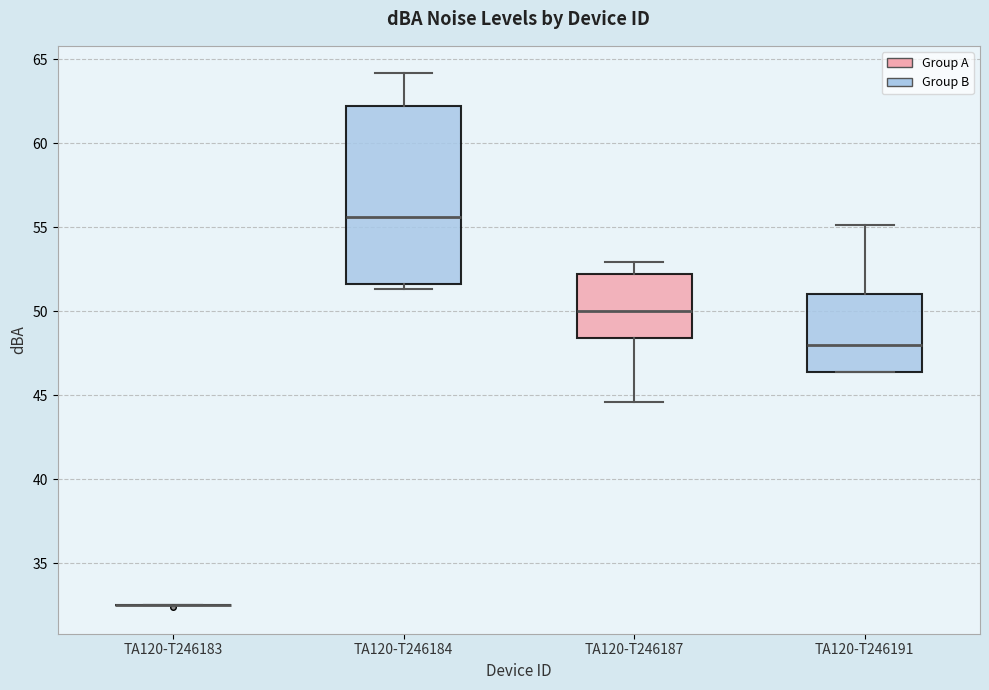

Reading left to right, read every box against the y-axis: the position of its median line, the range the box covers, and the ends of its whiskers. The values are not printed on the chart, so give them approximately, as read against the axis.

TA120-T246183: box collapsed to a line at 32.5, whiskers 32.5 to 32.5
TA120-T246184: median 55.5, box 51.5 to 62.0, whiskers 51.5 (just below the box's lower edge) to 64.0
TA120-T246187: median 50.0, box 48.5 to 52.0, whiskers 44.5 to 53.0
TA120-T246191: median 48.0, box 46.5 to 51.0, whiskers 46.5 to 55.0